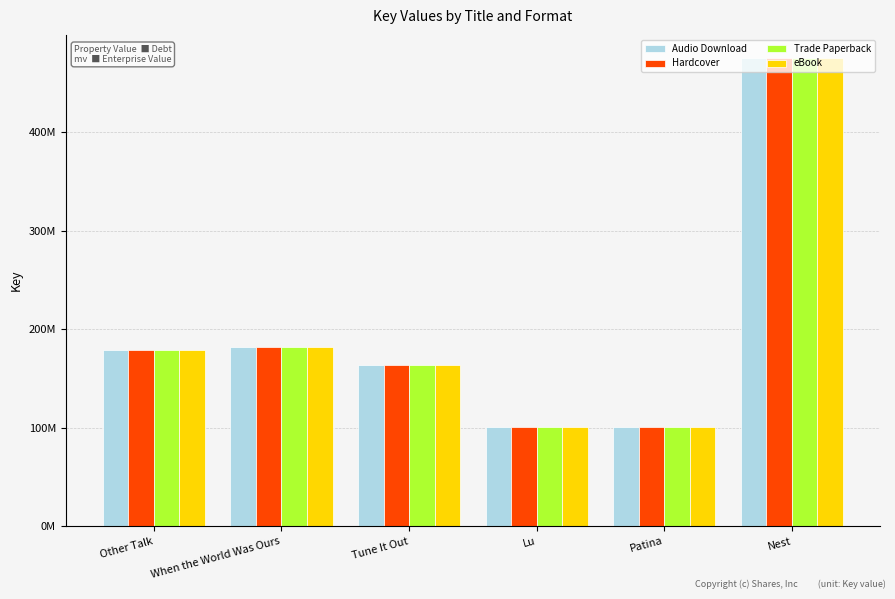

What position from the left is When the World Was Ours?

2